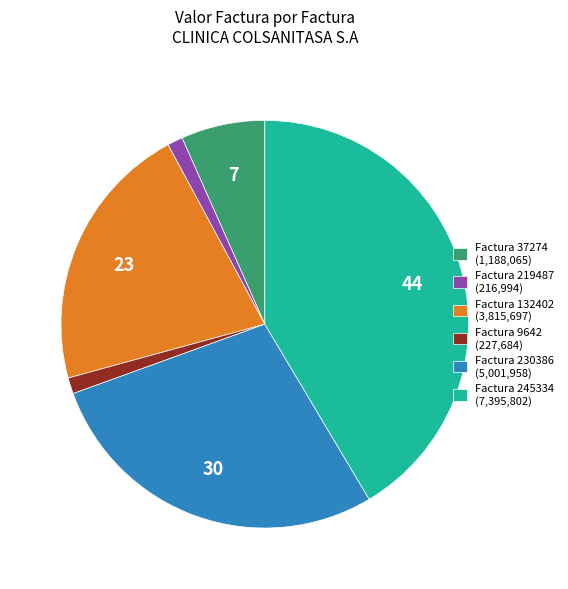

Does Factura 132402 (3,815,697) account for over 50% of the chart?

No